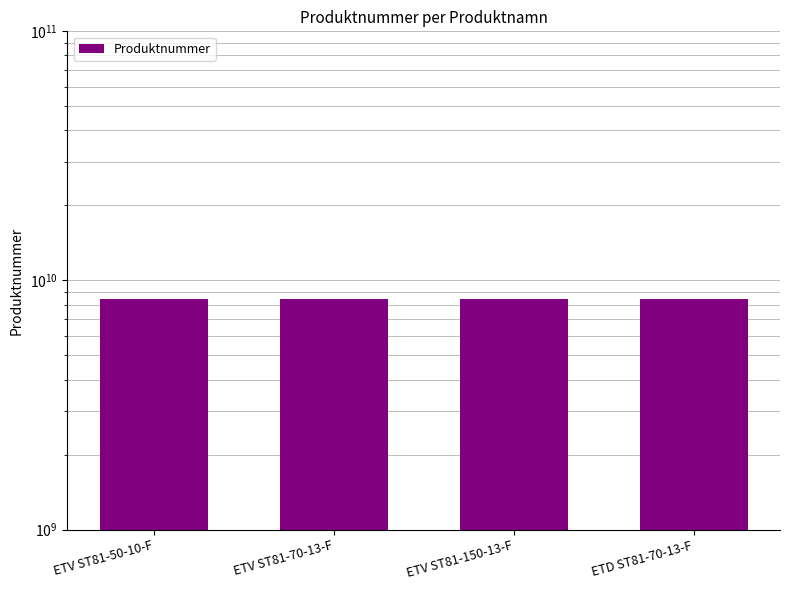

What is the value of the 2nd bar from the left?

8433205355